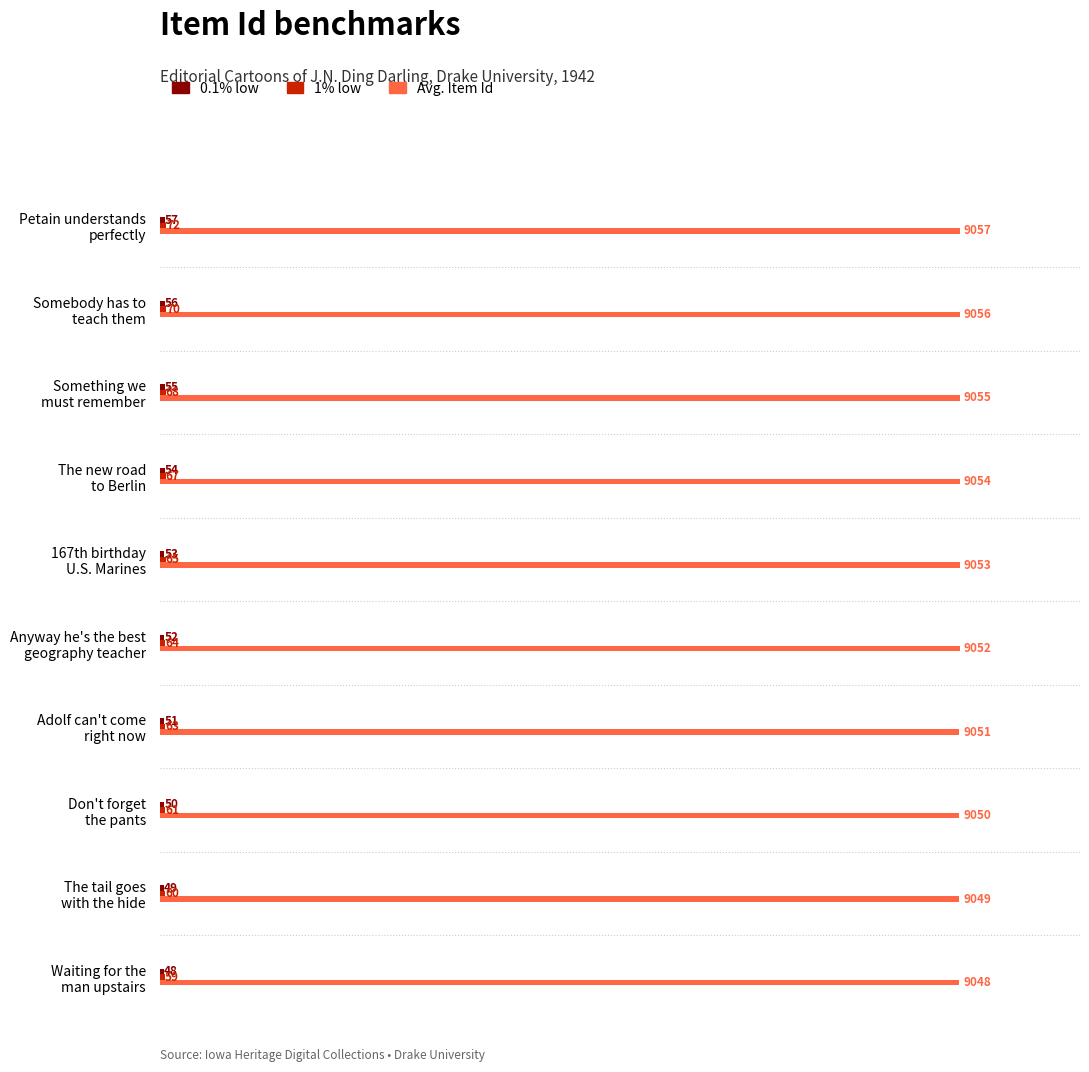

At how many categories does at least one series exceed 8006?

10